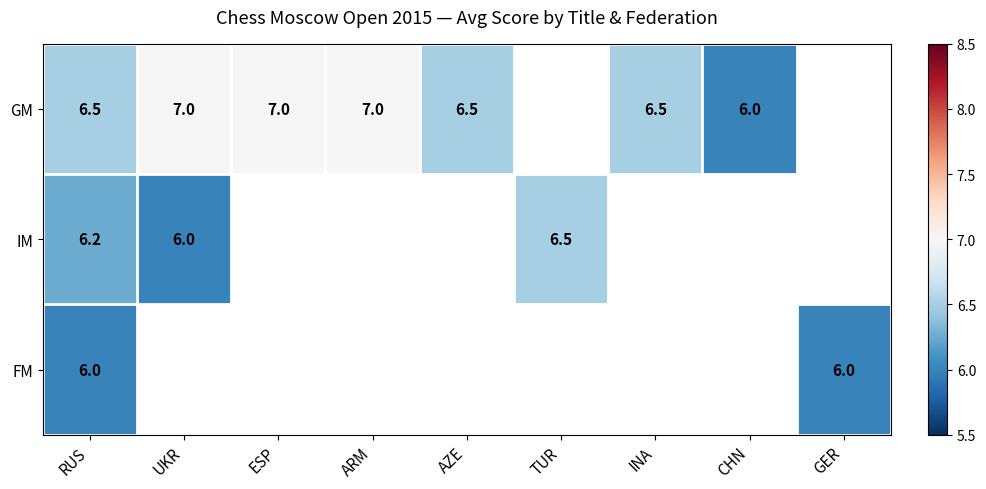

True or false: IM has a value of 2.2 at TUR.

False